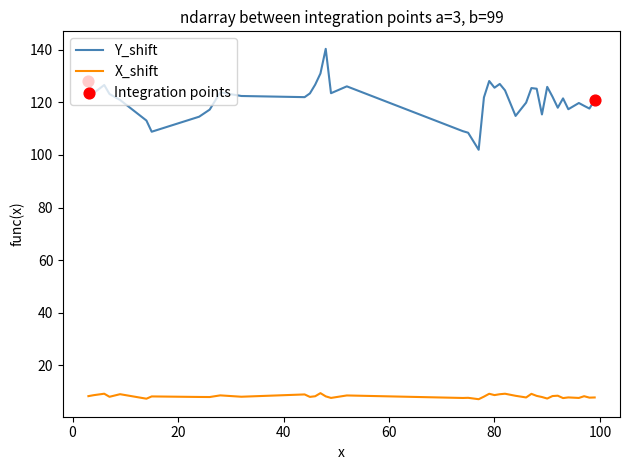

What is the greatest value displayed?

140.3